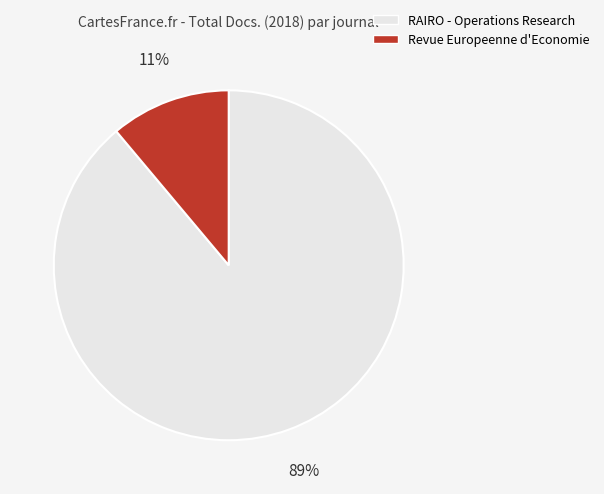

To the nearest percent, what percentage of the pie is RAIRO - Operations Research?

89%